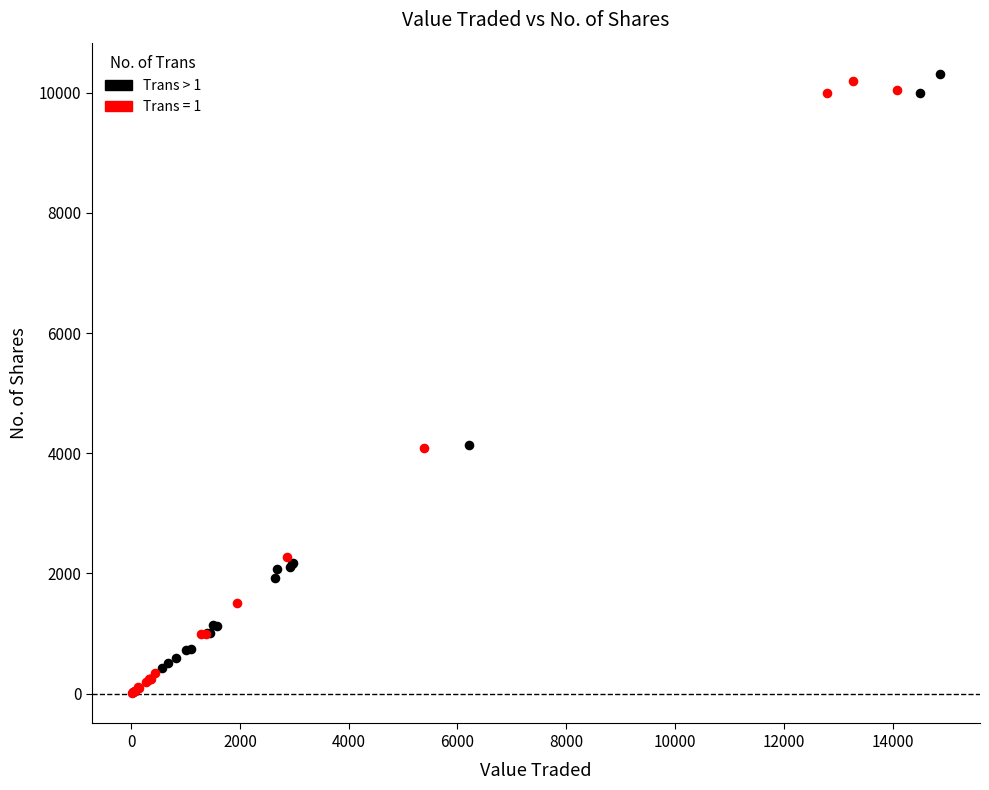

What are all the series names shown in the legend?

Trans > 1, Trans = 1